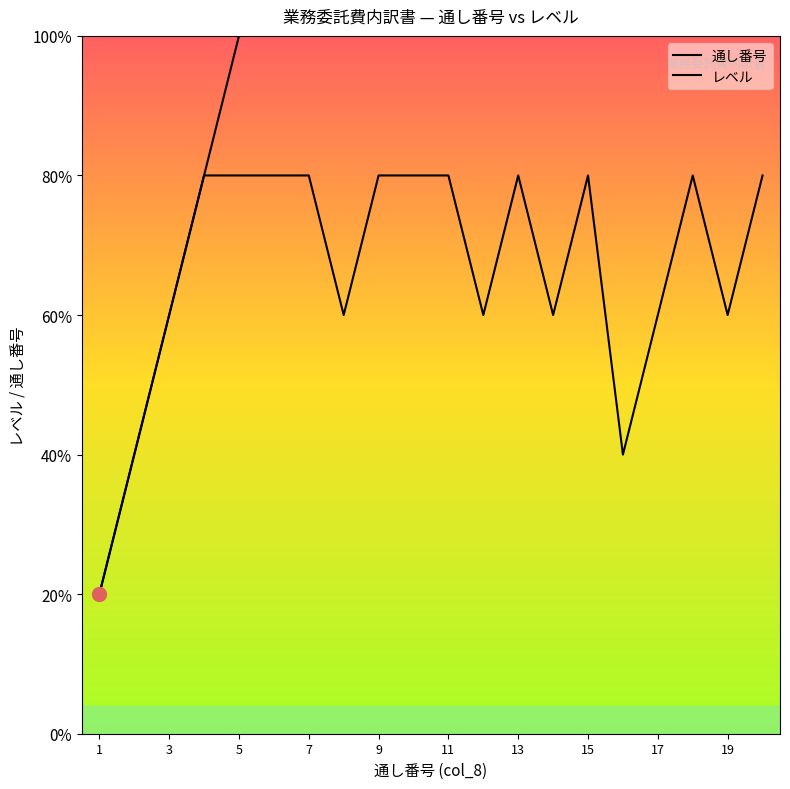

True or false: レベル and 通し番号 intersect in this chart.

False